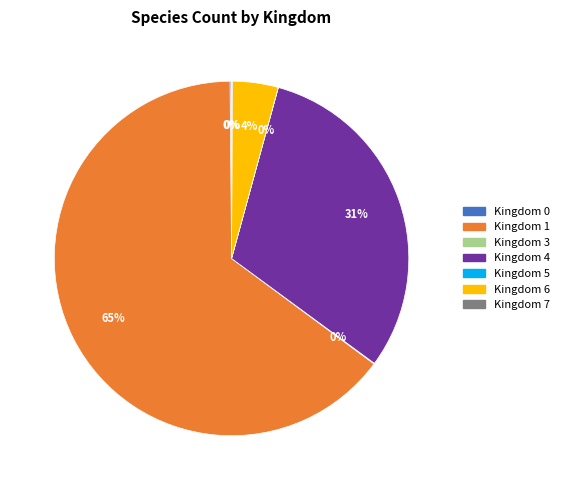

To the nearest percent, what is the difference between the largest and smallest slice percentages?

65%